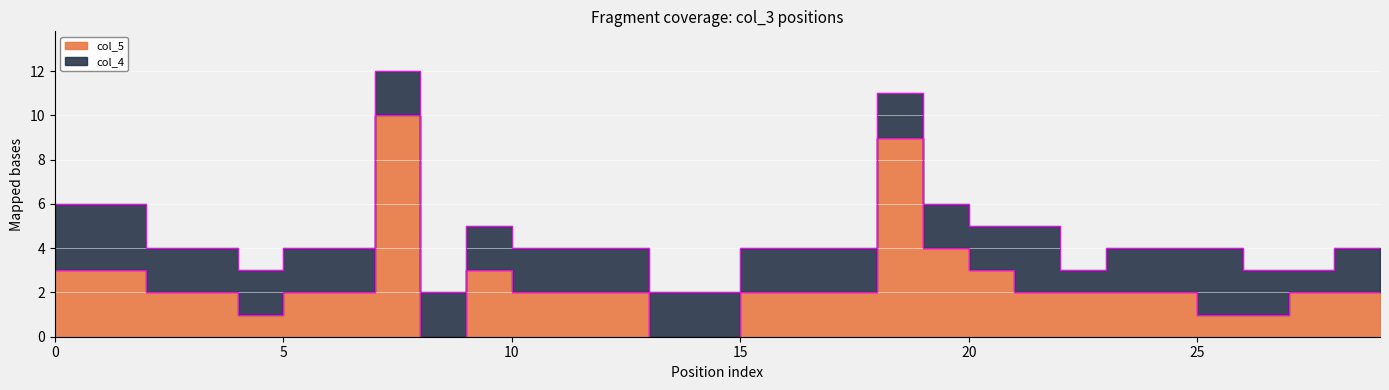

Reading left to right, what are all the values shown in this chart?

0=3	1=3	2=2	3=2	4=1	5=2	6=2	7=10	8=0	9=3	10=2	11=2	12=2	13=0	14=0	15=2	16=2	17=2	18=9	19=4	20=3	21=2	22=2	23=2	24=2	25=1	26=1	27=2	28=2	29=2